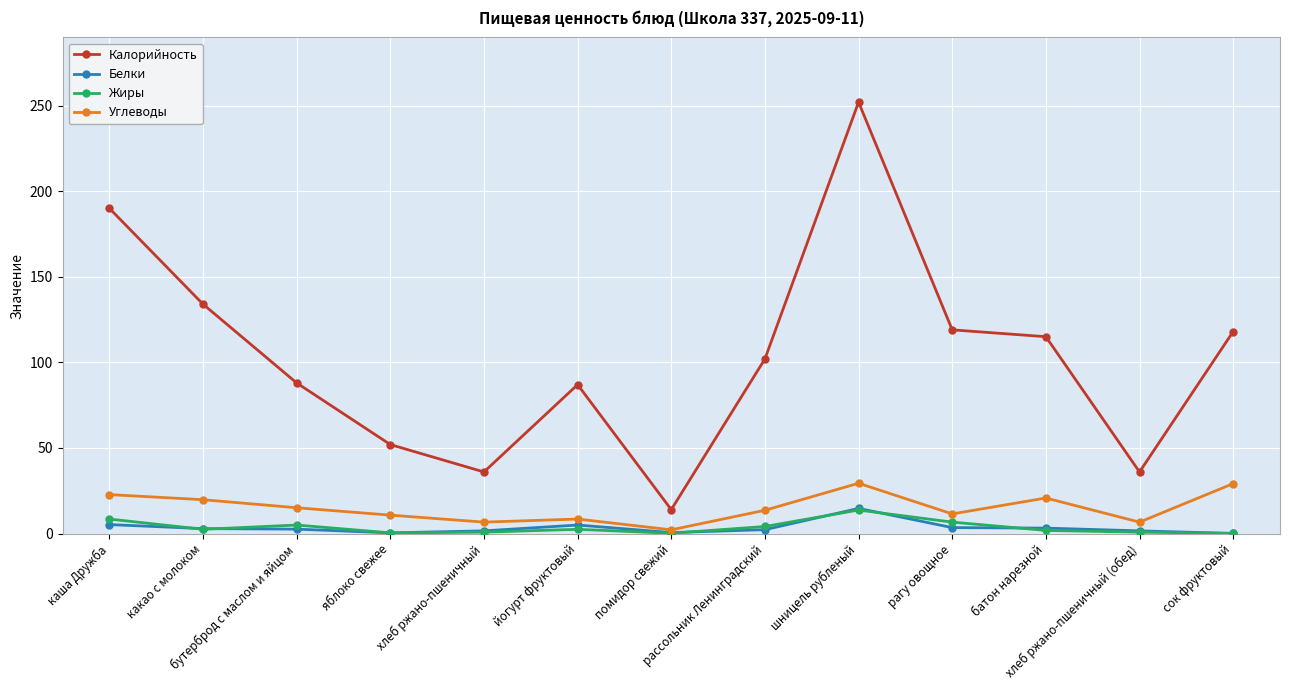

The value of Калорийность at хлеб ржано-пшеничный is 36.0. True or false?

True